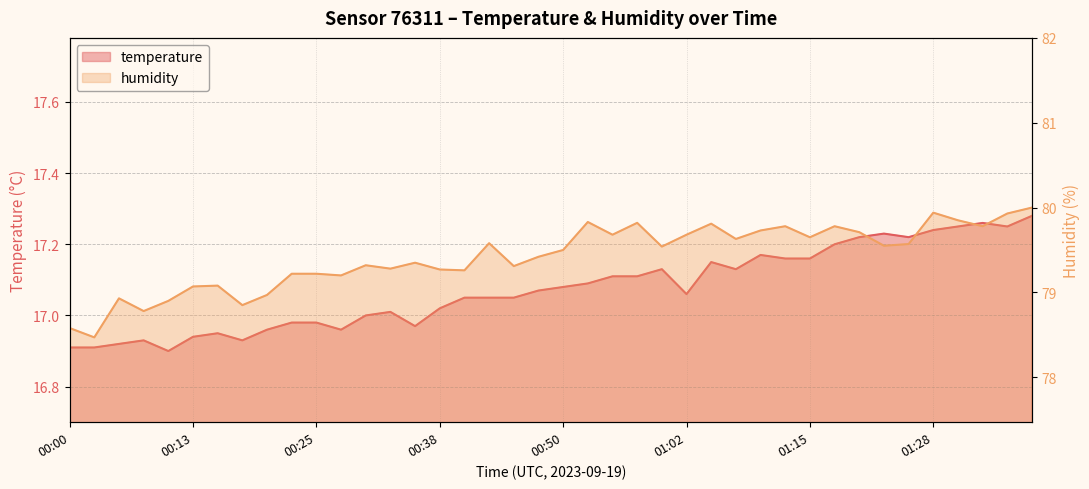

Does the chart have visible grid lines?

Yes